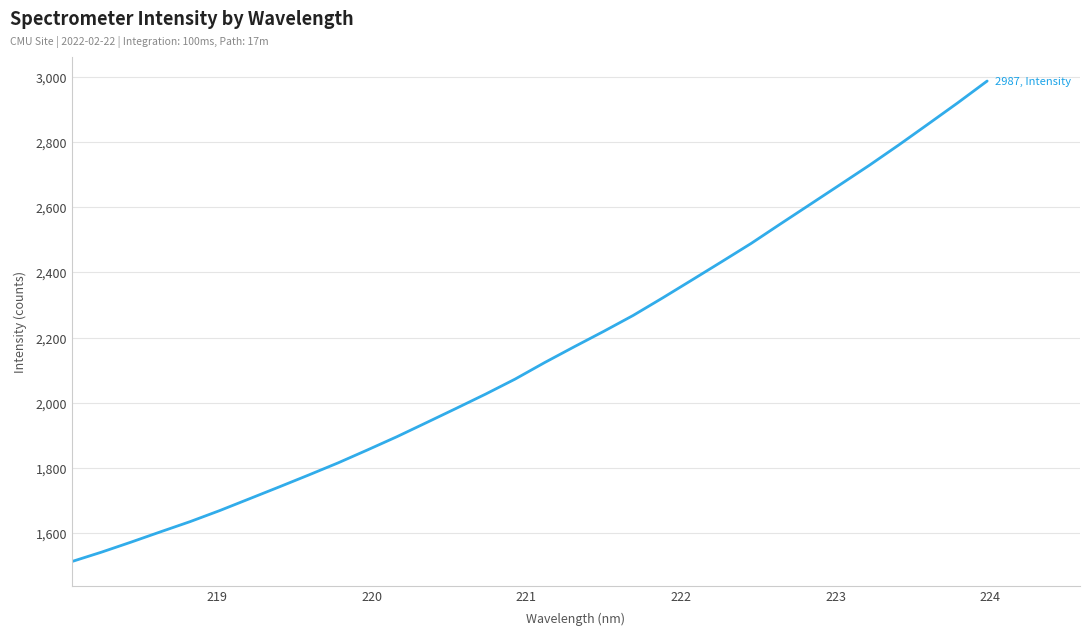

What is the difference between the maximum and minimum values?

1473.0